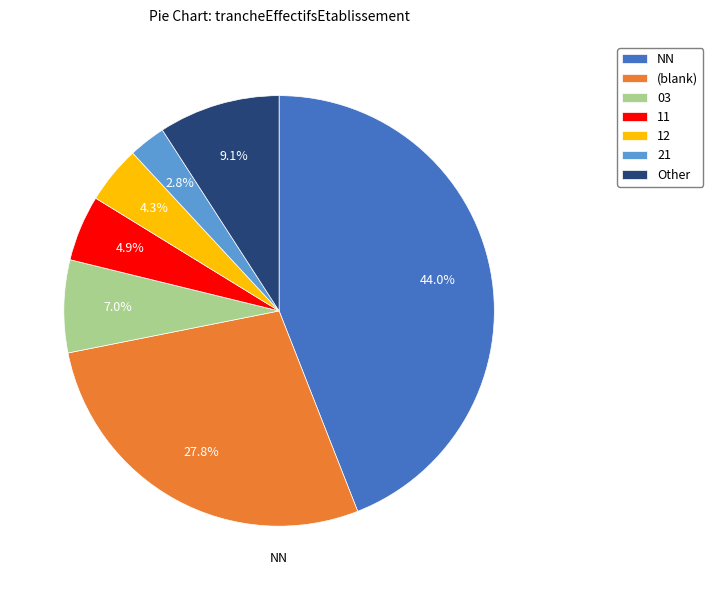

To the nearest percent, what percentage of the pie is 03?

7%